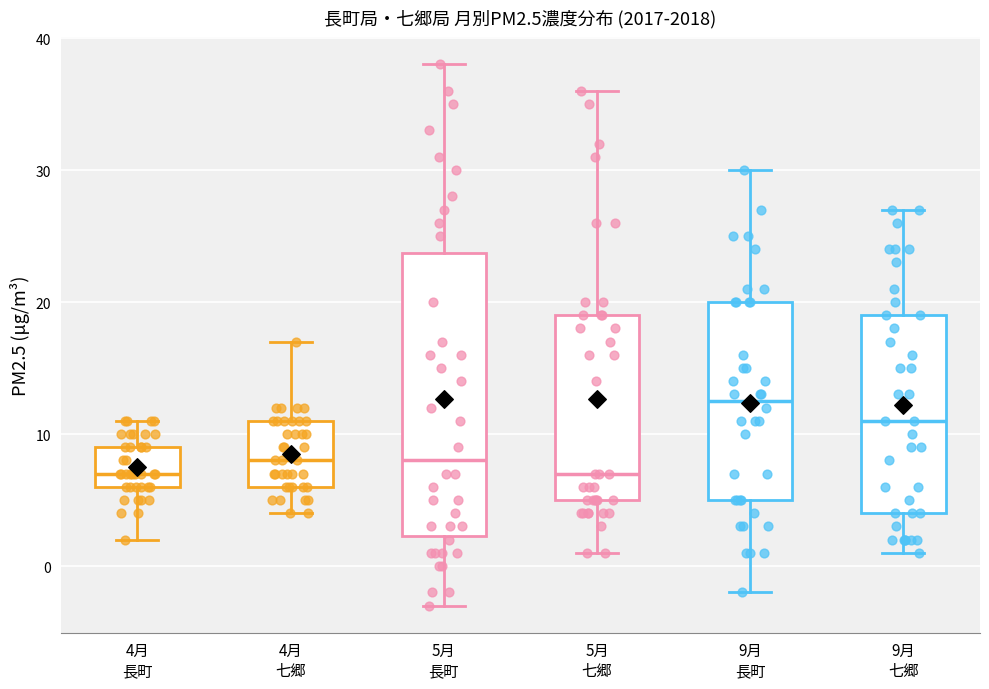

Reading left to right, read every box against the y-axis: the position of its median line, the range the box covers, and the ends of its whiskers. The values are not printed on the chart, so give them approximately, as read against the axis.

4月 長町: median 7, box 6 to 9, whiskers 2 to 11
4月 七郷: median 8, box 6 to 11, whiskers 4 to 17
5月 長町: median 8, box 2 to 24, whiskers -3 to 38
5月 七郷: median 7, box 5 to 19, whiskers 1 to 36
9月 長町: median 13, box 5 to 20, whiskers -2 to 30
9月 七郷: median 11, box 4 to 19, whiskers 1 to 27